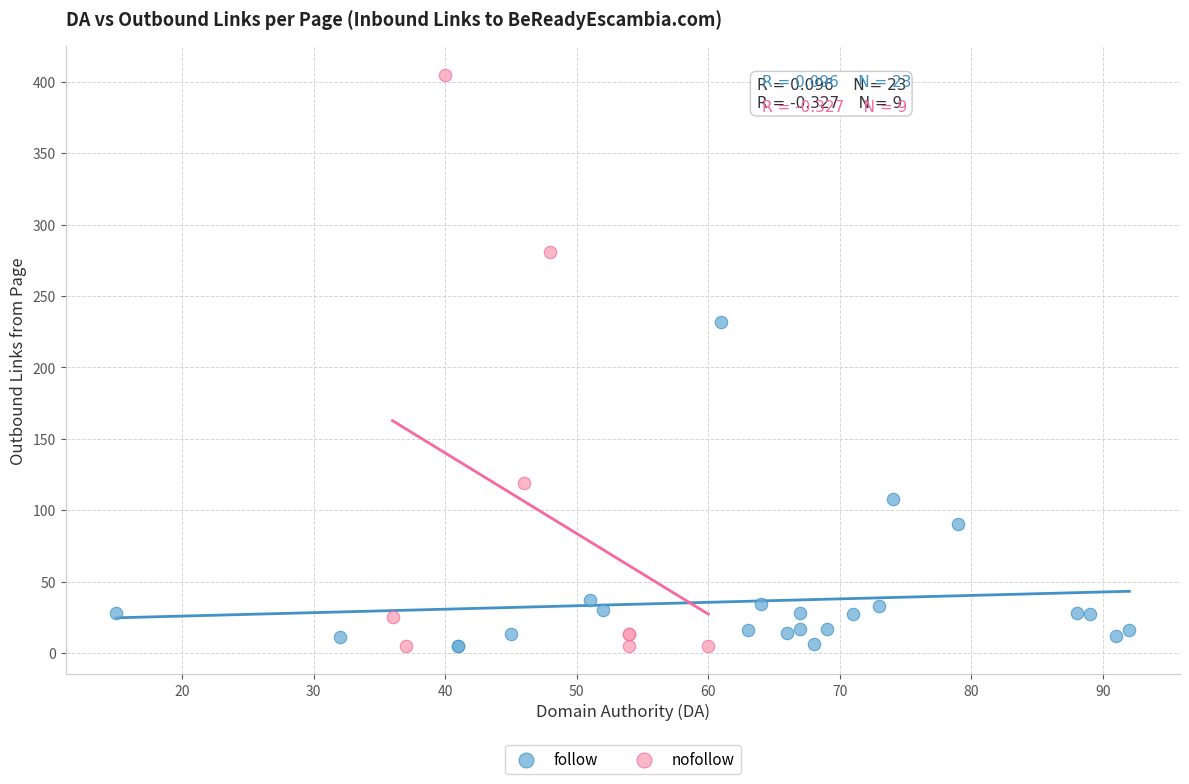

Which series reaches the maximum Y coordinate?

nofollow